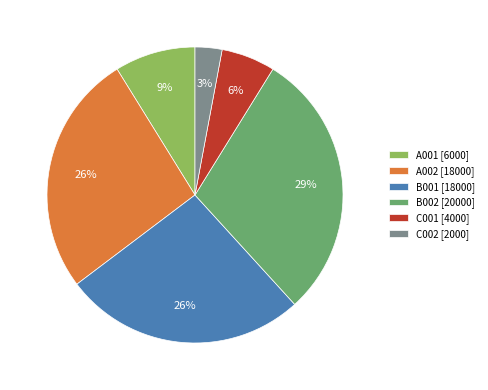

Is it true that B001 is 26% of the pie?

True